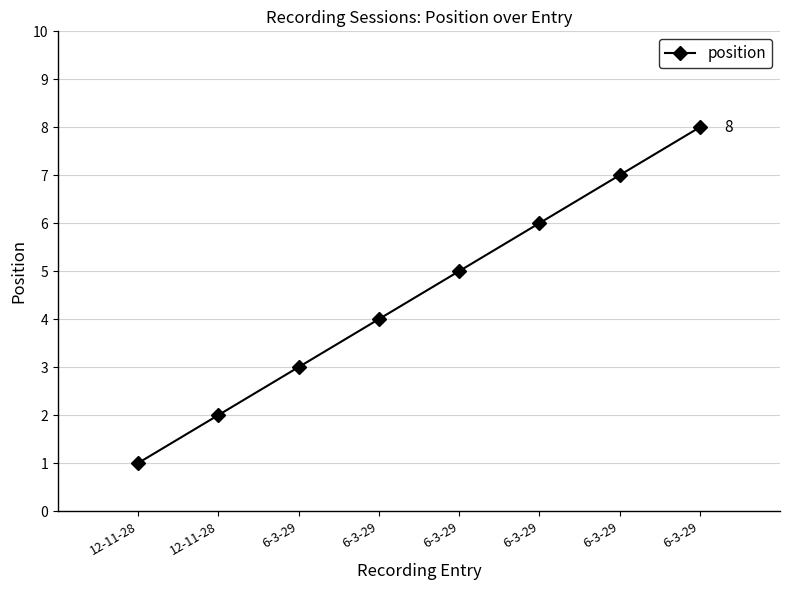

What is the ratio of the value at 6-3-29 to the value at 6-3-29?

2.0